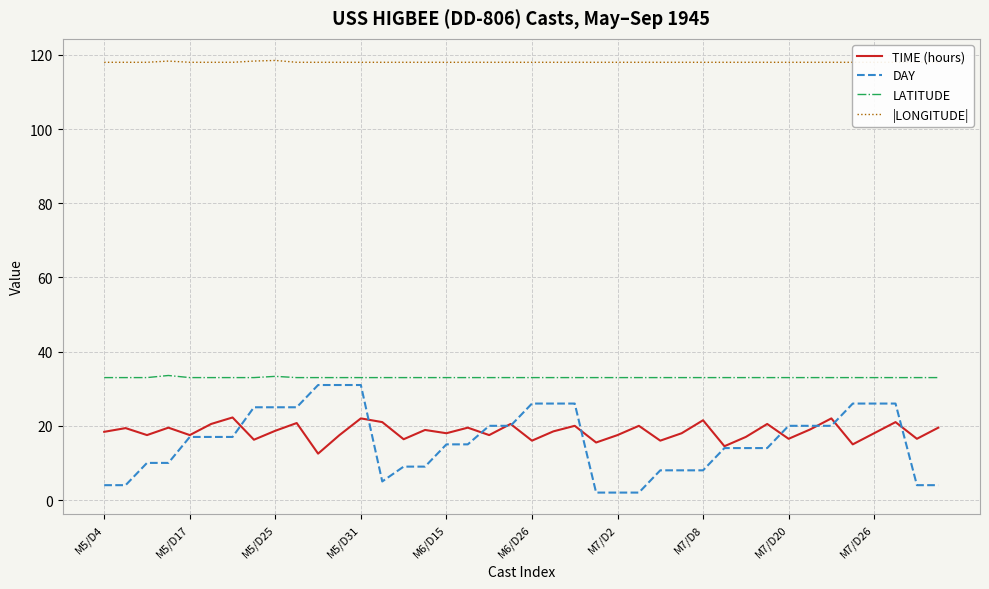

Rank the series at 37 from lowest to highest value.

TIME (hours), DAY, LATITUDE, |LONGITUDE|